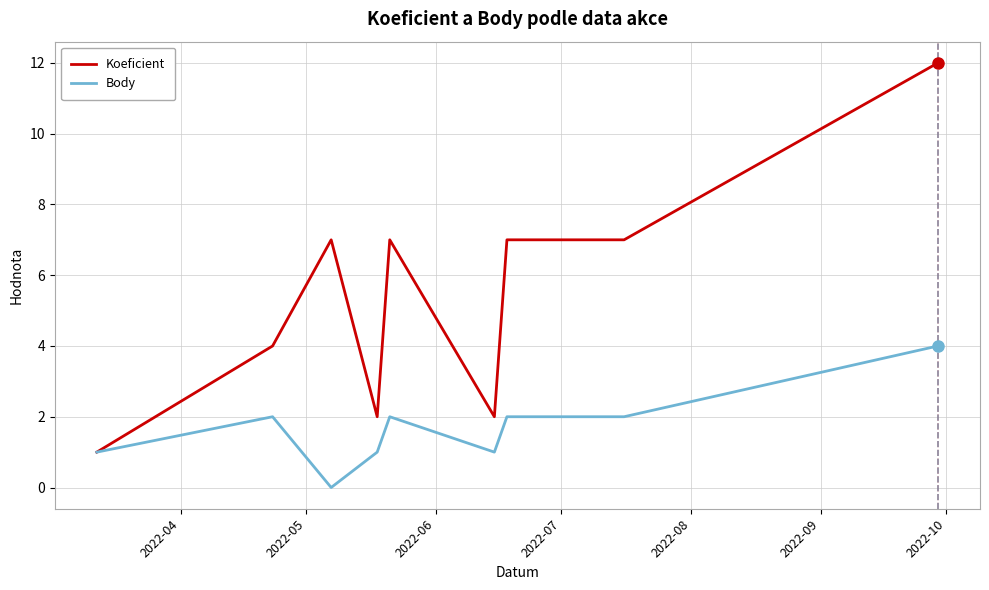

Which series has the widest spread of values?

Koeficient